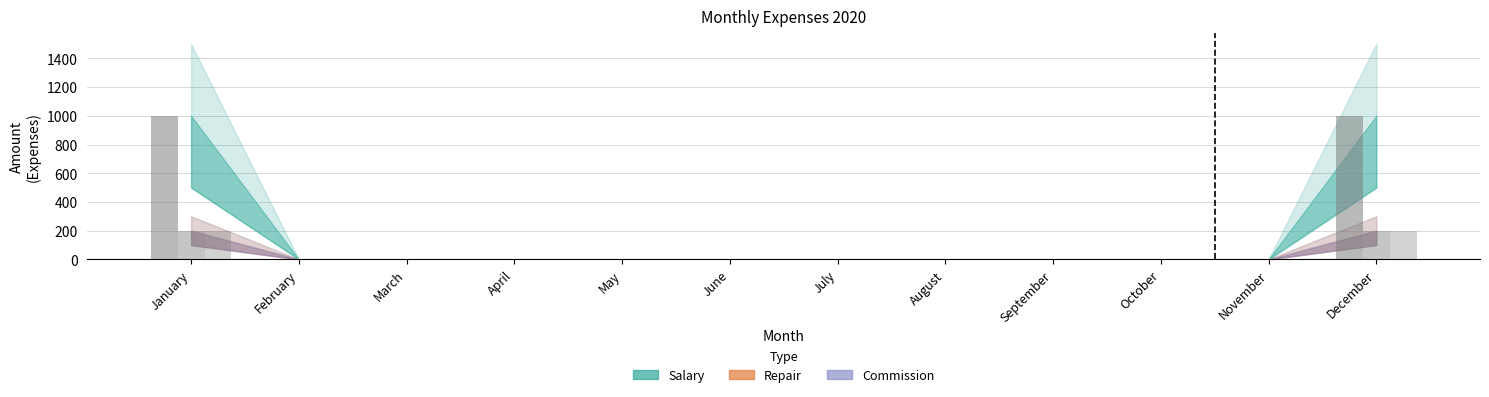

At how many categories does at least one series exceed 5?

2